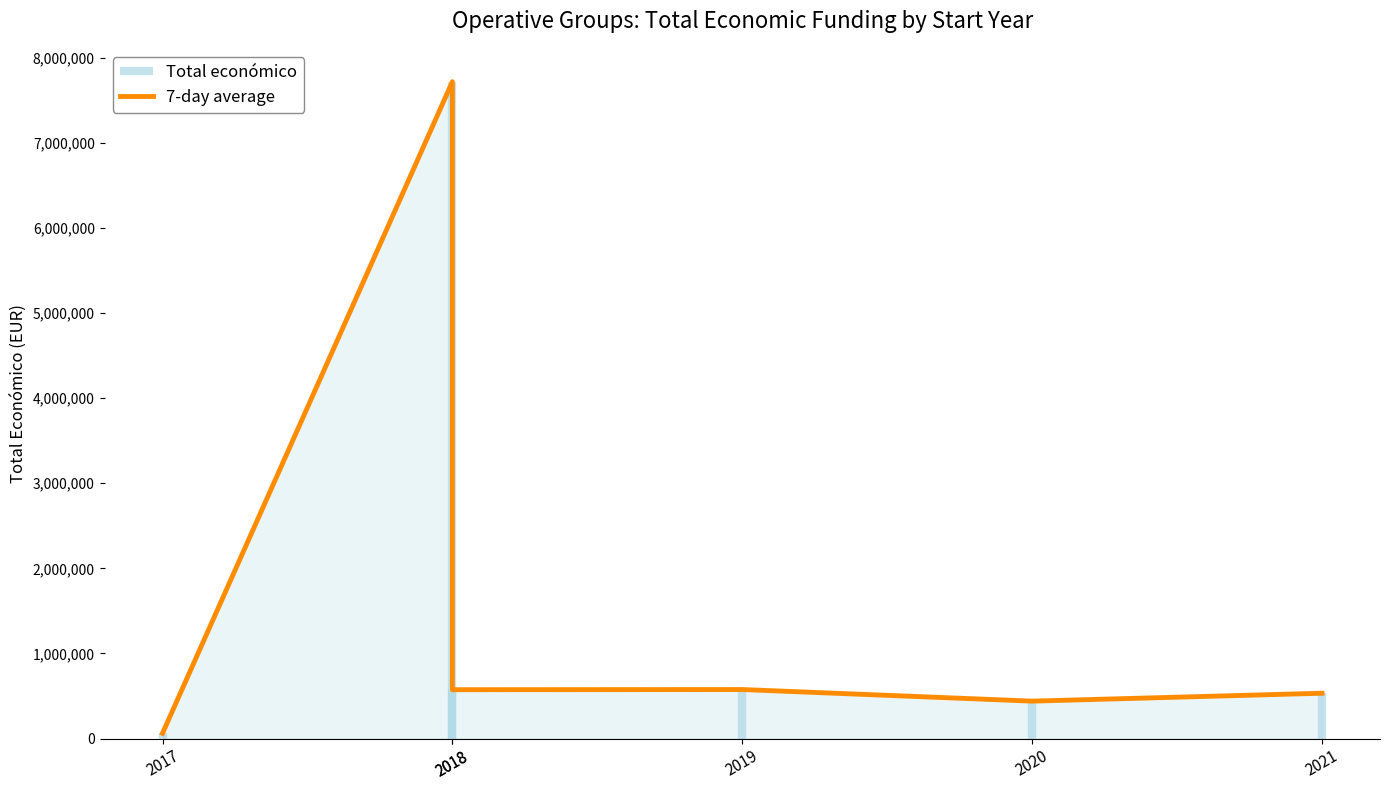

What is the difference between the second highest and second lowest values?

136239